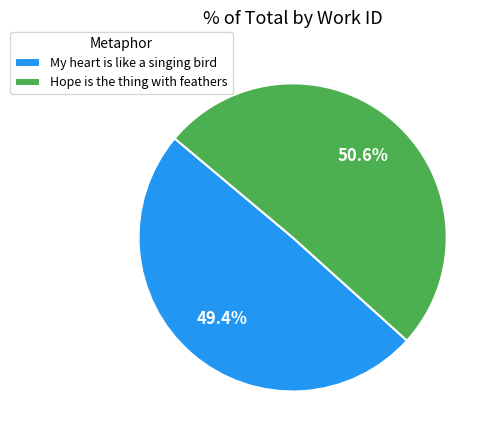

To the nearest percent, what is the average slice percentage?

50%